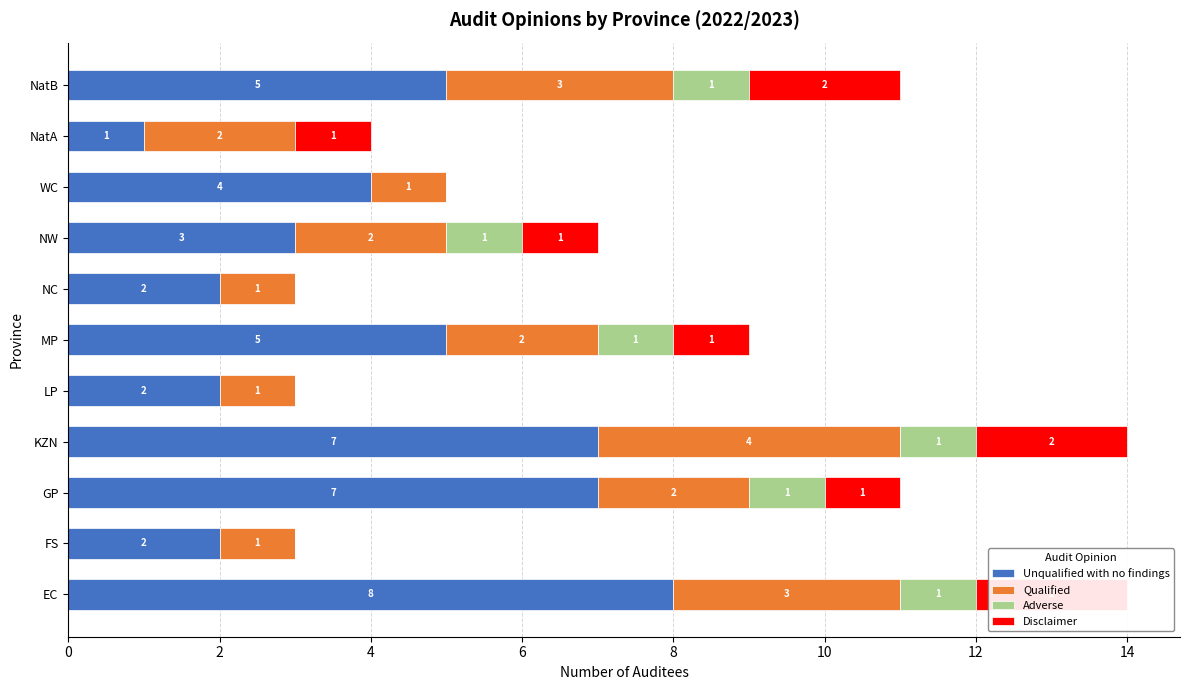

What is the sum of all Unqualified with no findings values?

46